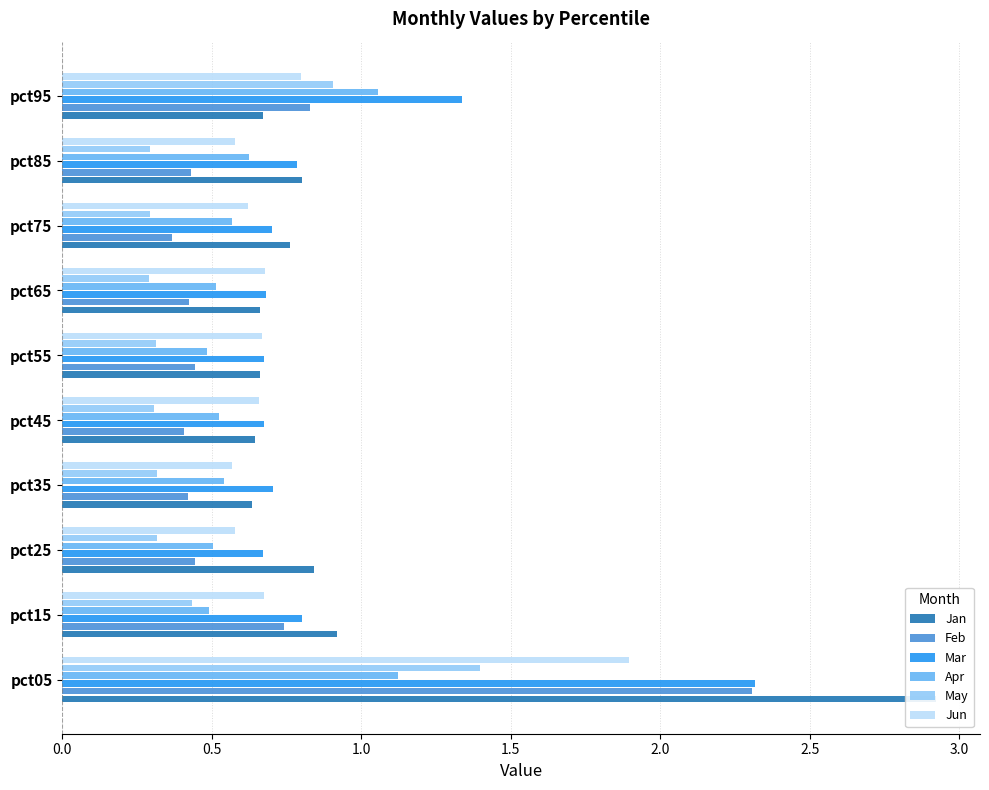

Which series has the largest total across all categories?

Jan